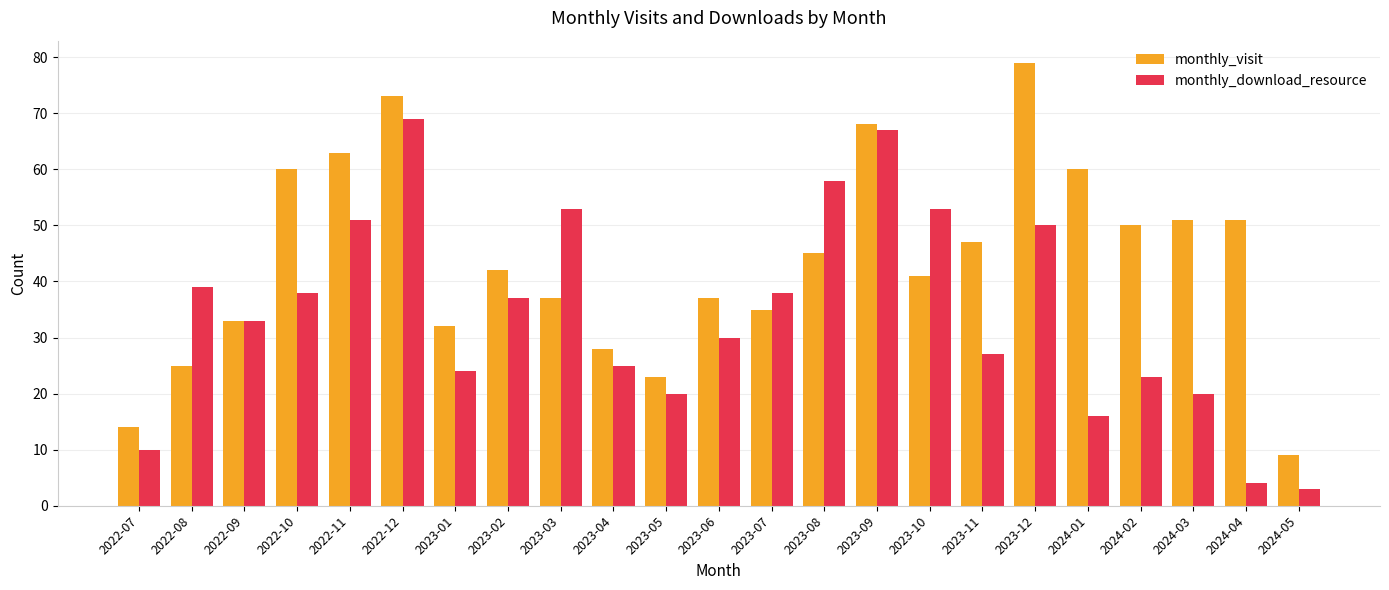

Is it true that monthly_visit equals 79 at 2023-12?

True